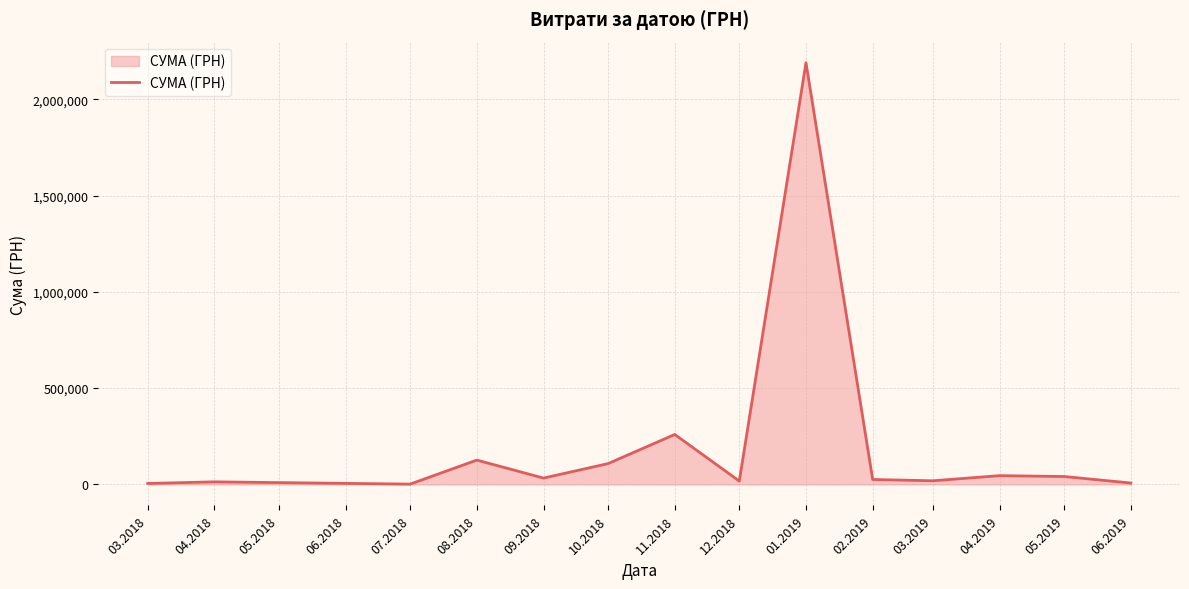

What is the difference between the maximum and minimum values?

2189764.8